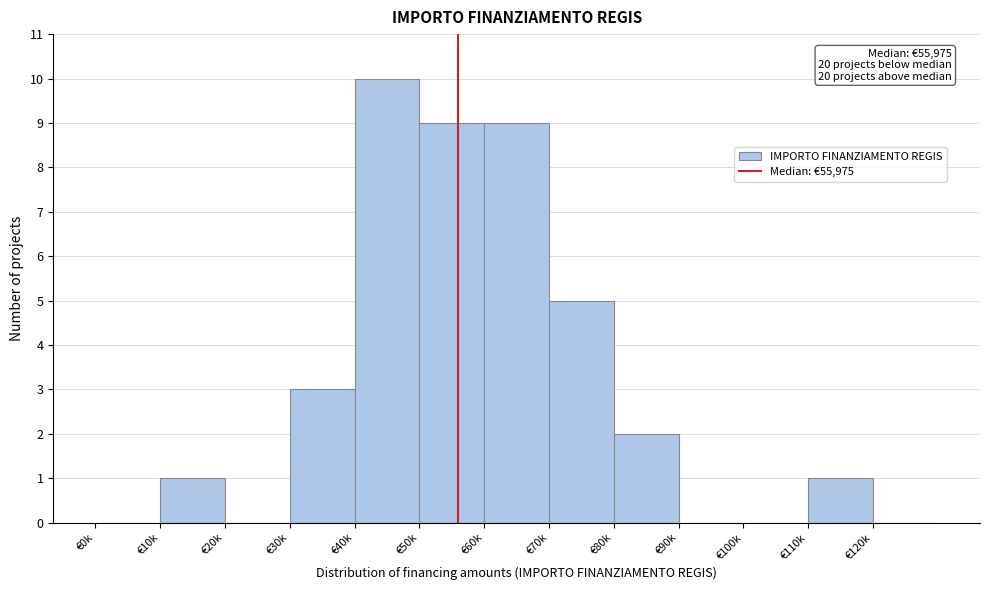

Reading left to right, transcribe all the data shown in this chart.

€0k=0	€10k=1	€20k=0	€30k=3	€40k=10	€50k=9	€60k=9	€70k=5	€80k=2	€90k=0	€100k=0	€110k=1	€120k=0